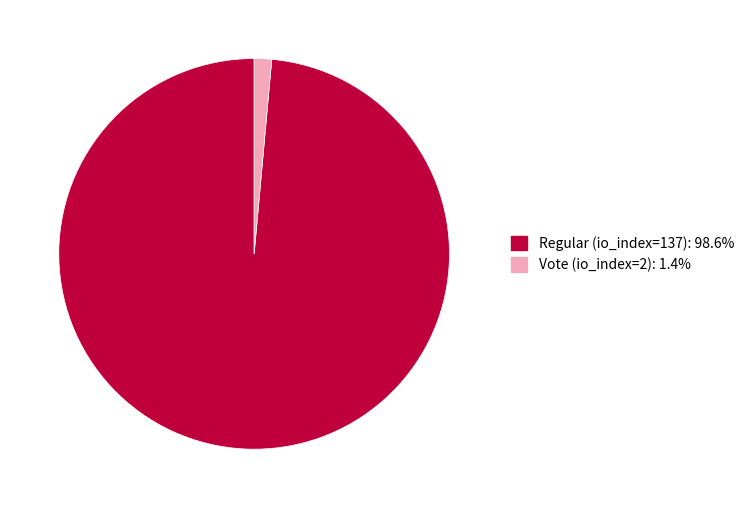

Does Regular (io_index=137): 98.6% represent more than half of the total?

Yes